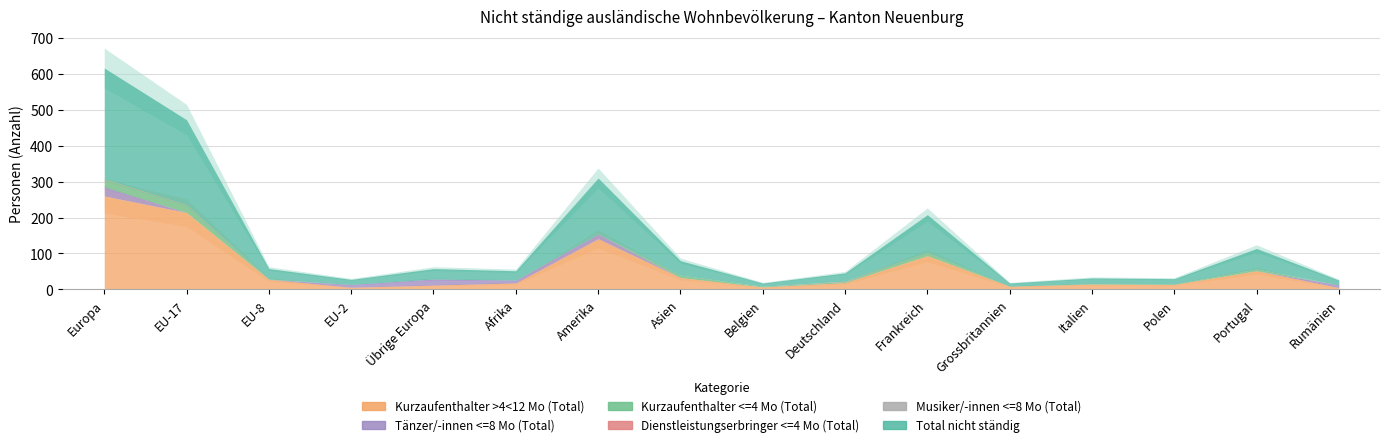

How many values in the Dienstleistungserbringer <=4 Mo (Total) series exceed 0?

3